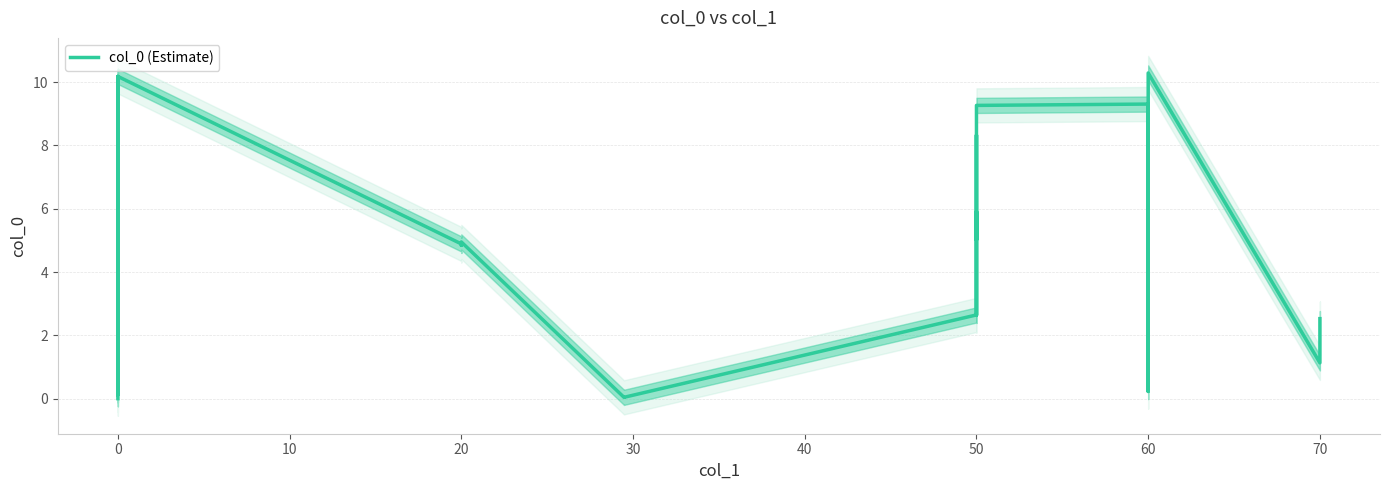

What is the maximum value shown in the chart?

10.3